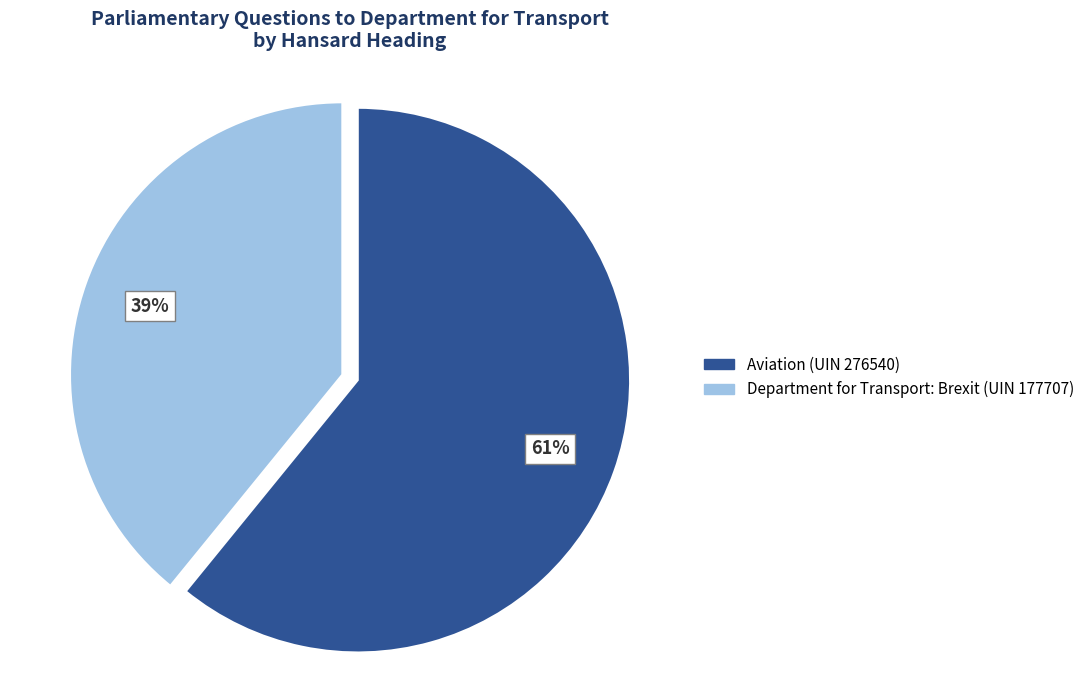

Count the number of slices in the pie.

2